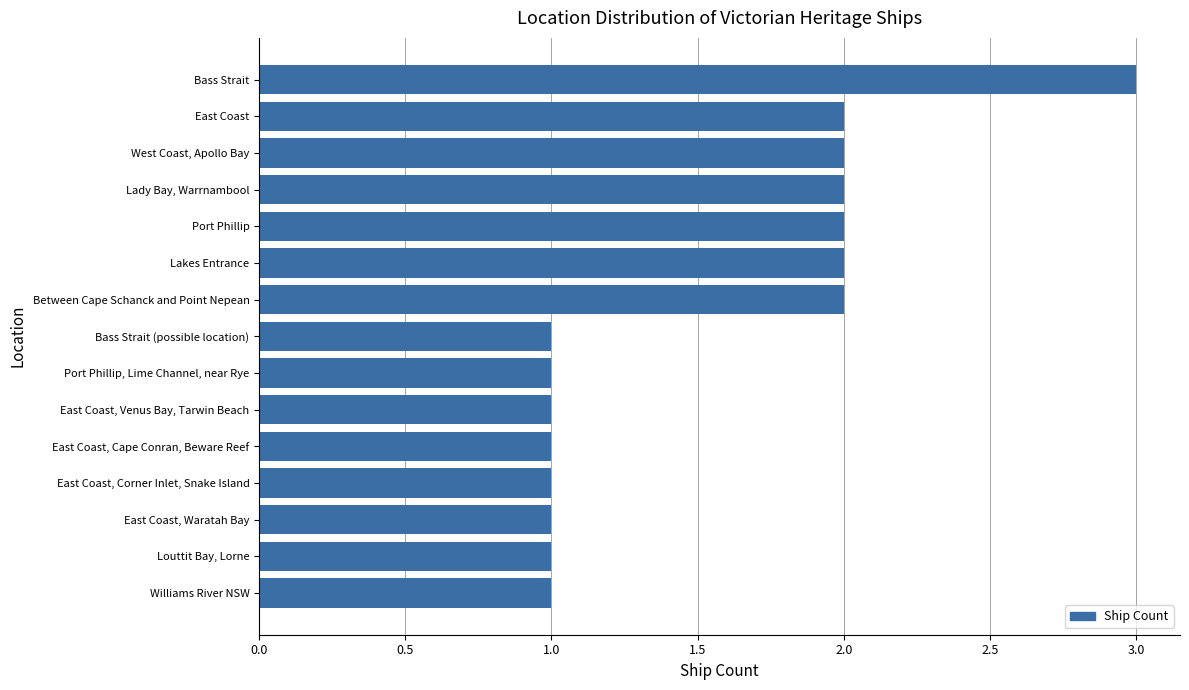

True or false: the data shows 1 at Louttit Bay, Lorne.

True